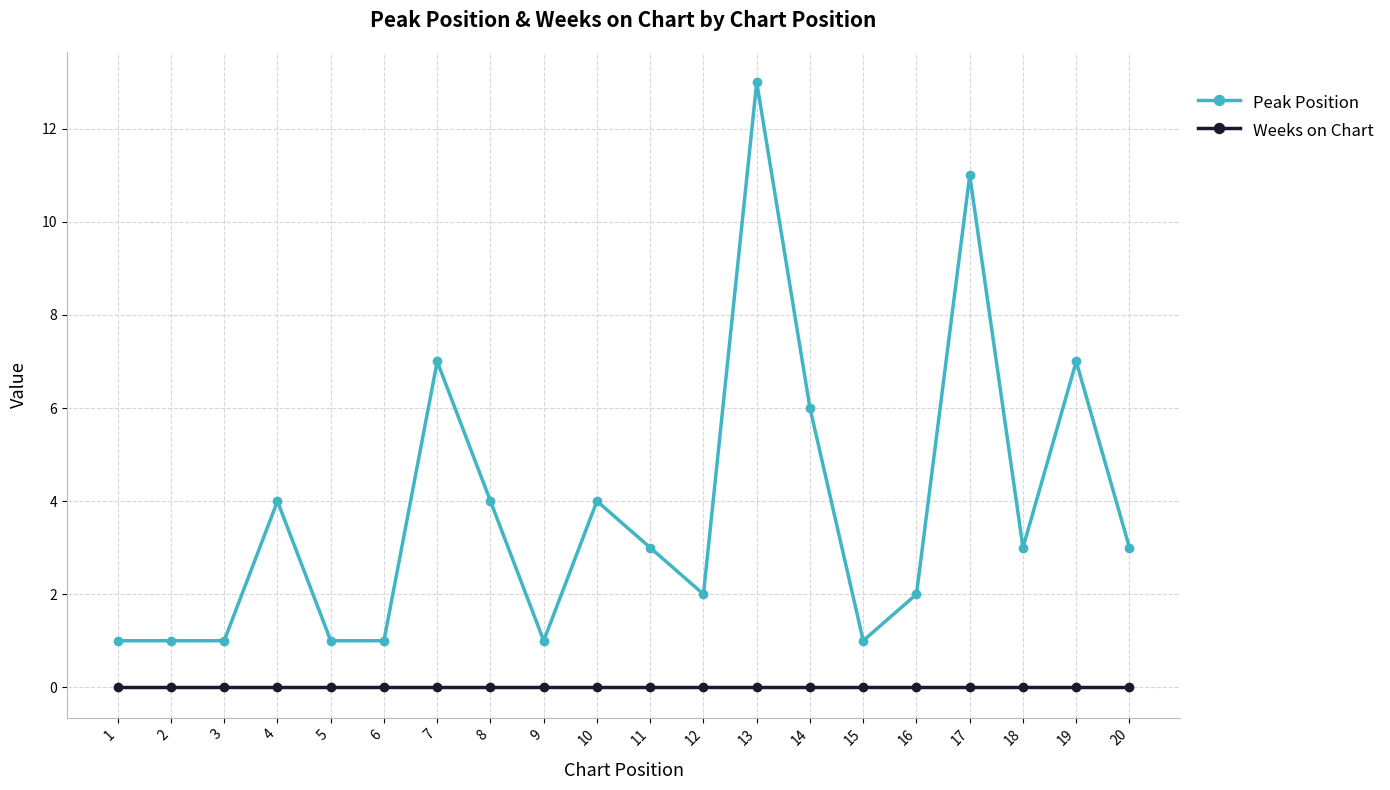

What is the total value across all series at 6?

1